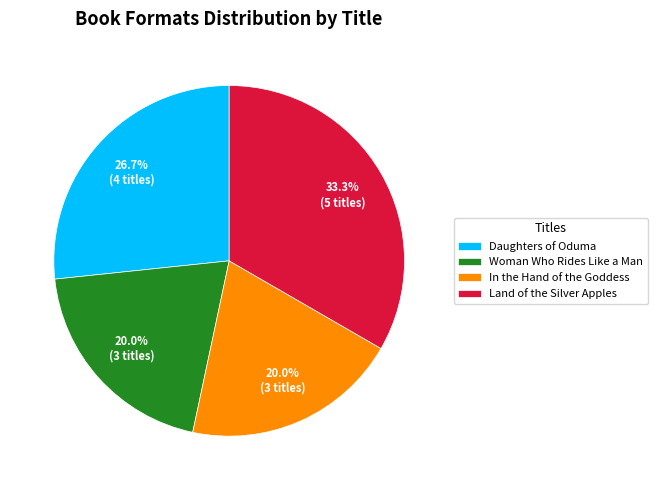

Count the number of slices in the pie.

4